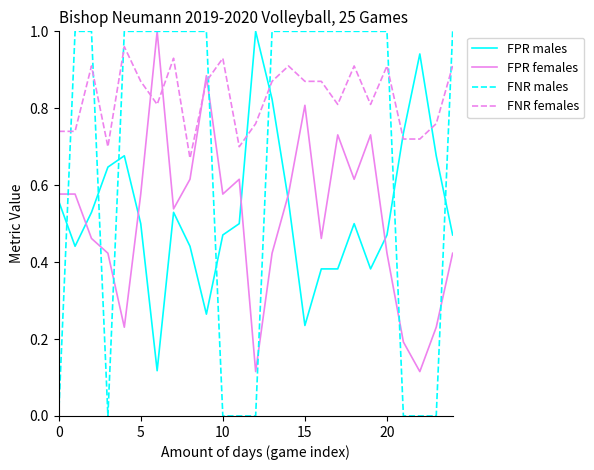

Which series has the widest spread of values?

FNR males